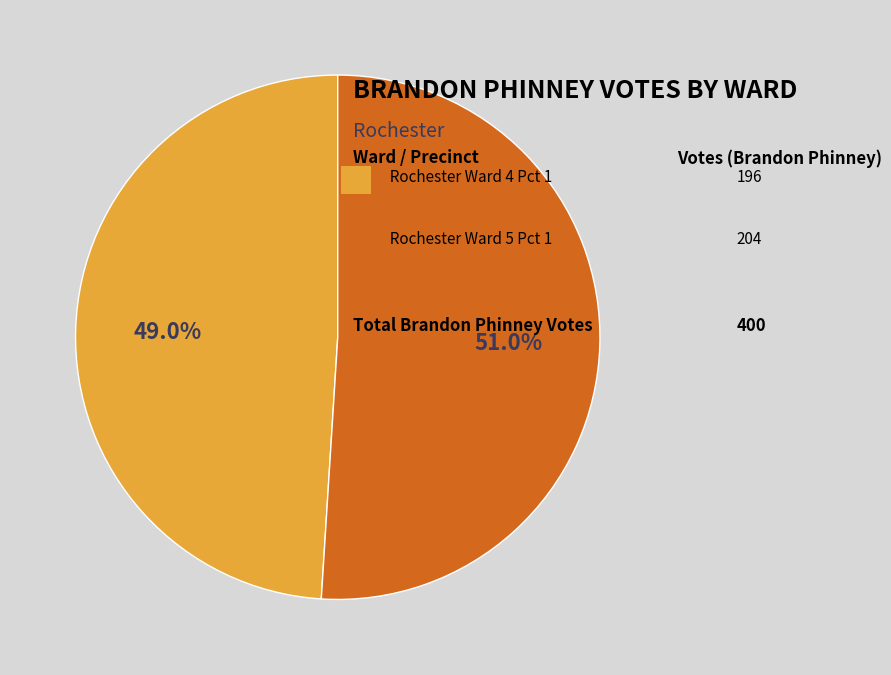

How many segments does this pie chart have?

2